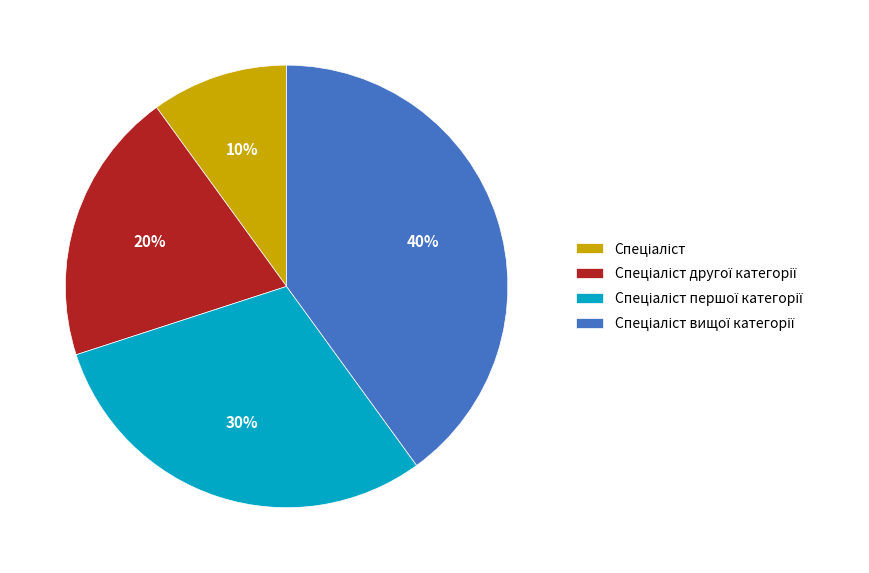

To the nearest percent, what is the difference between the largest and smallest slice percentages?

30%